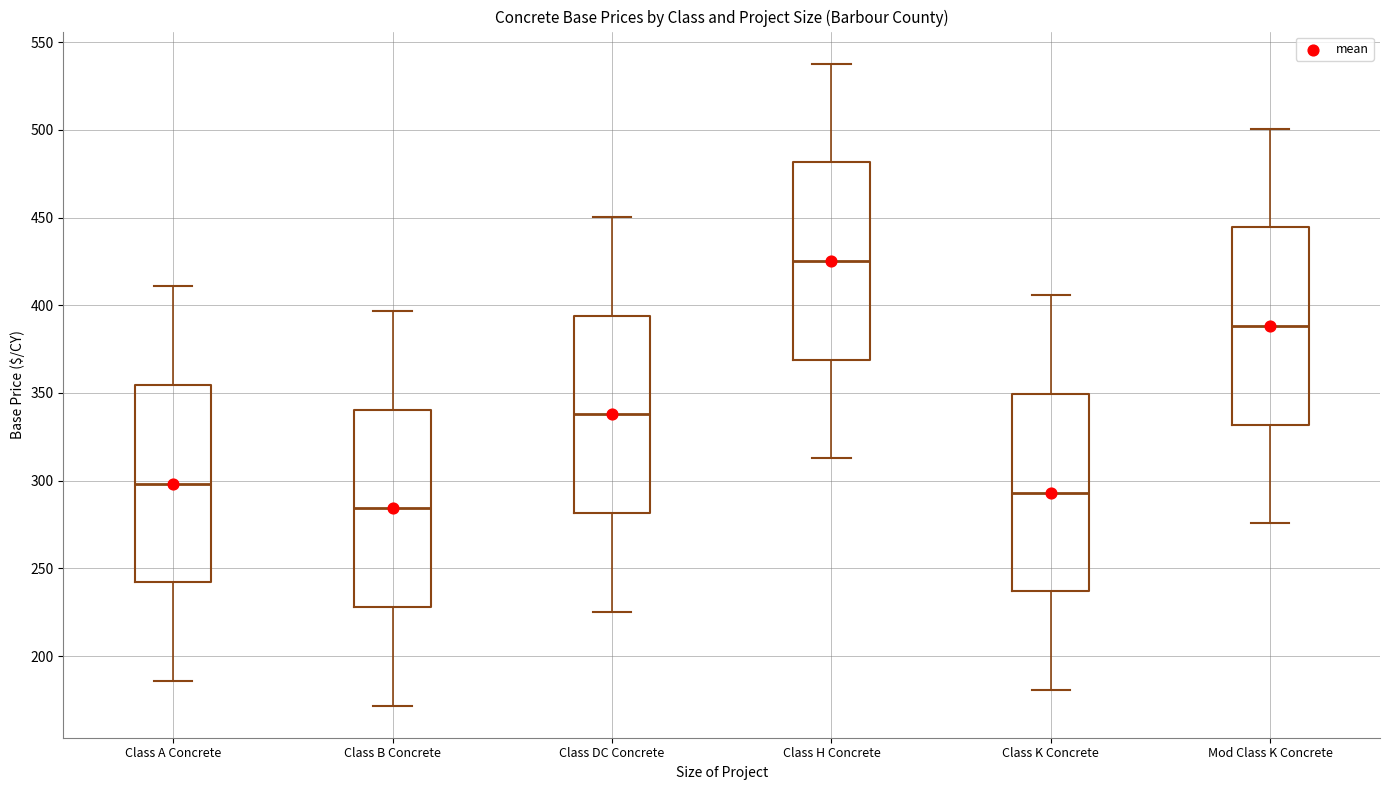

Reading left to right, transcribe this box plot: for each box, give where its median line is, the range the box spans, and where its two whiskers end, as read against the y-axis. The values are not printed on the chart, so give them approximately, as read against the axis.

Class A Concrete: median 300, box 240 to 355, whiskers 185 to 410
Class B Concrete: median 285, box 230 to 340, whiskers 170 to 395
Class DC Concrete: median 340, box 280 to 395, whiskers 225 to 450
Class H Concrete: median 425, box 370 to 480, whiskers 315 to 540
Class K Concrete: median 295, box 235 to 350, whiskers 180 to 405
Mod Class K Concrete: median 390, box 330 to 445, whiskers 275 to 500